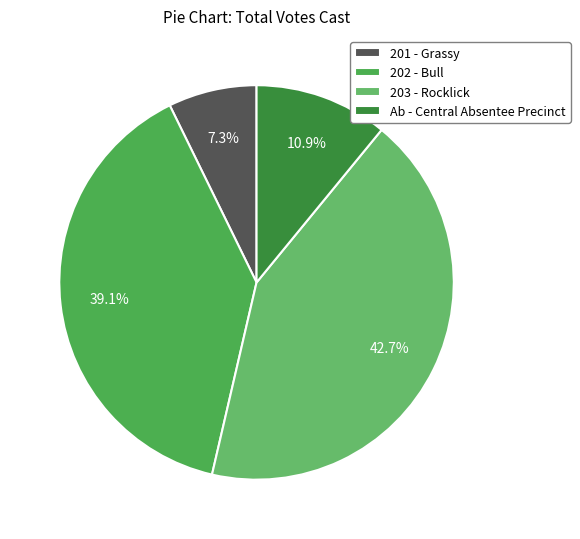

What is the change in value from 201 - Grassy to 202 - Bull?

+347